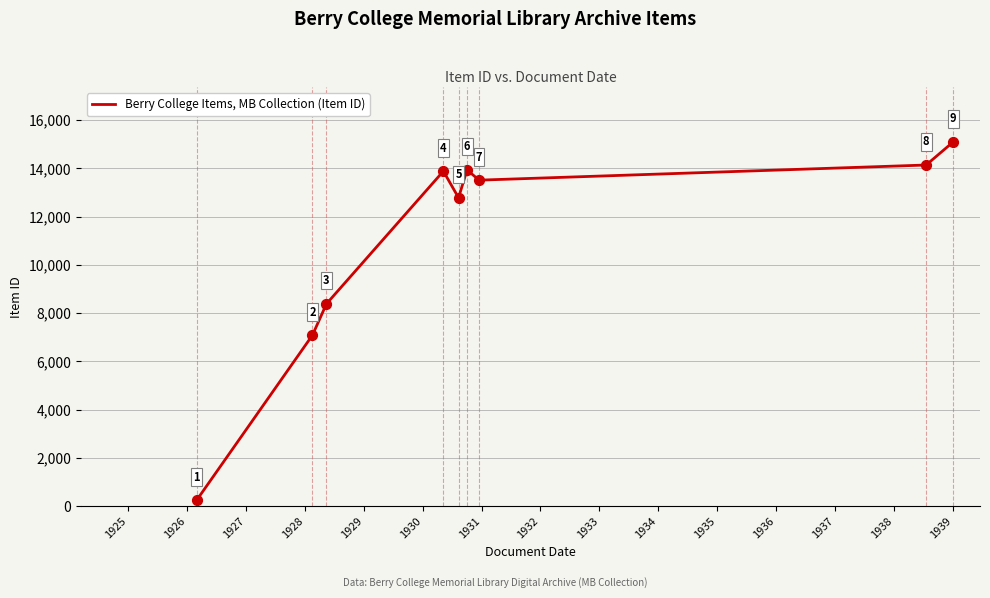

What is the smallest value displayed?

240